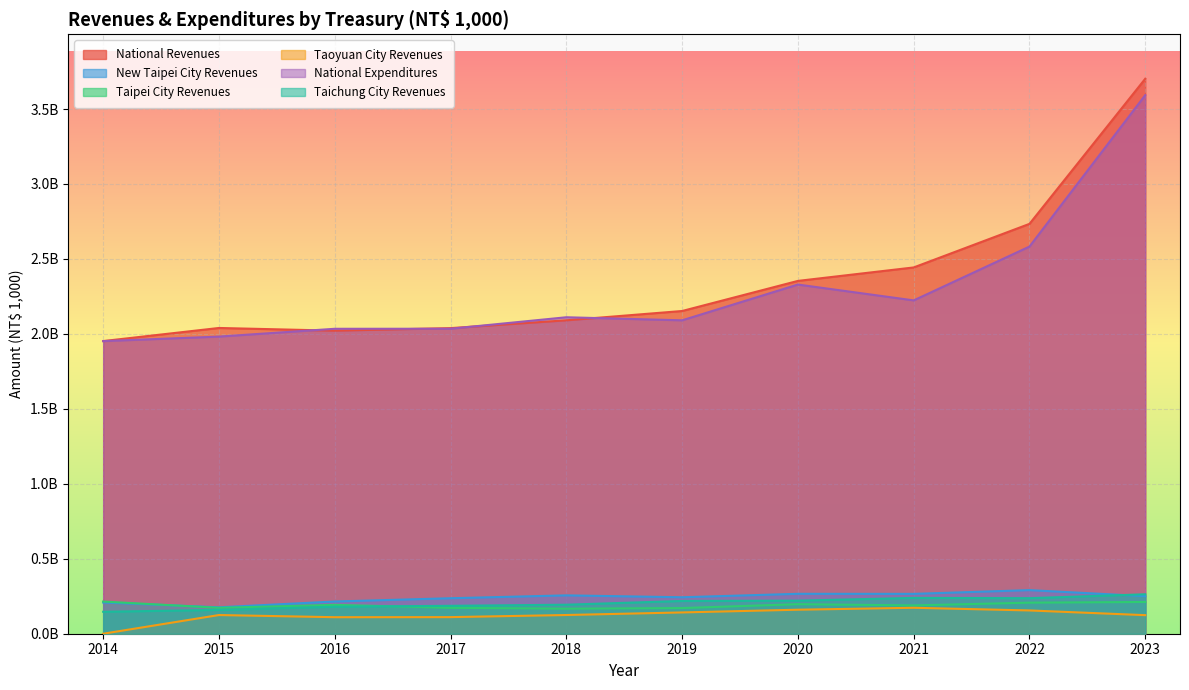

Is it true that National Revenues equals 2872964242 at 2015?

False